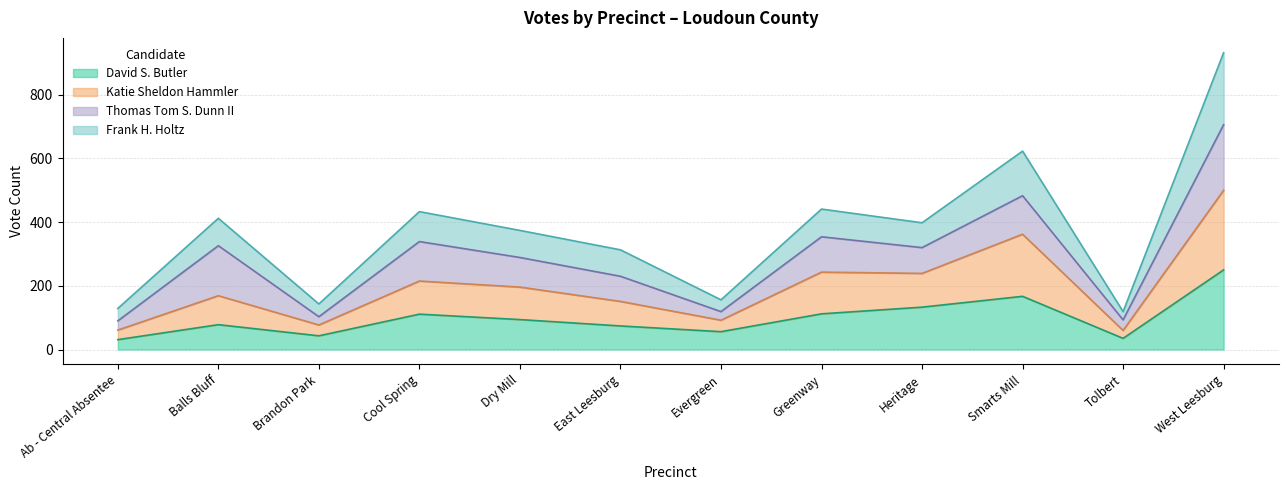

True or false: Frank H. Holtz has a value of 932 at West Leesburg.

True